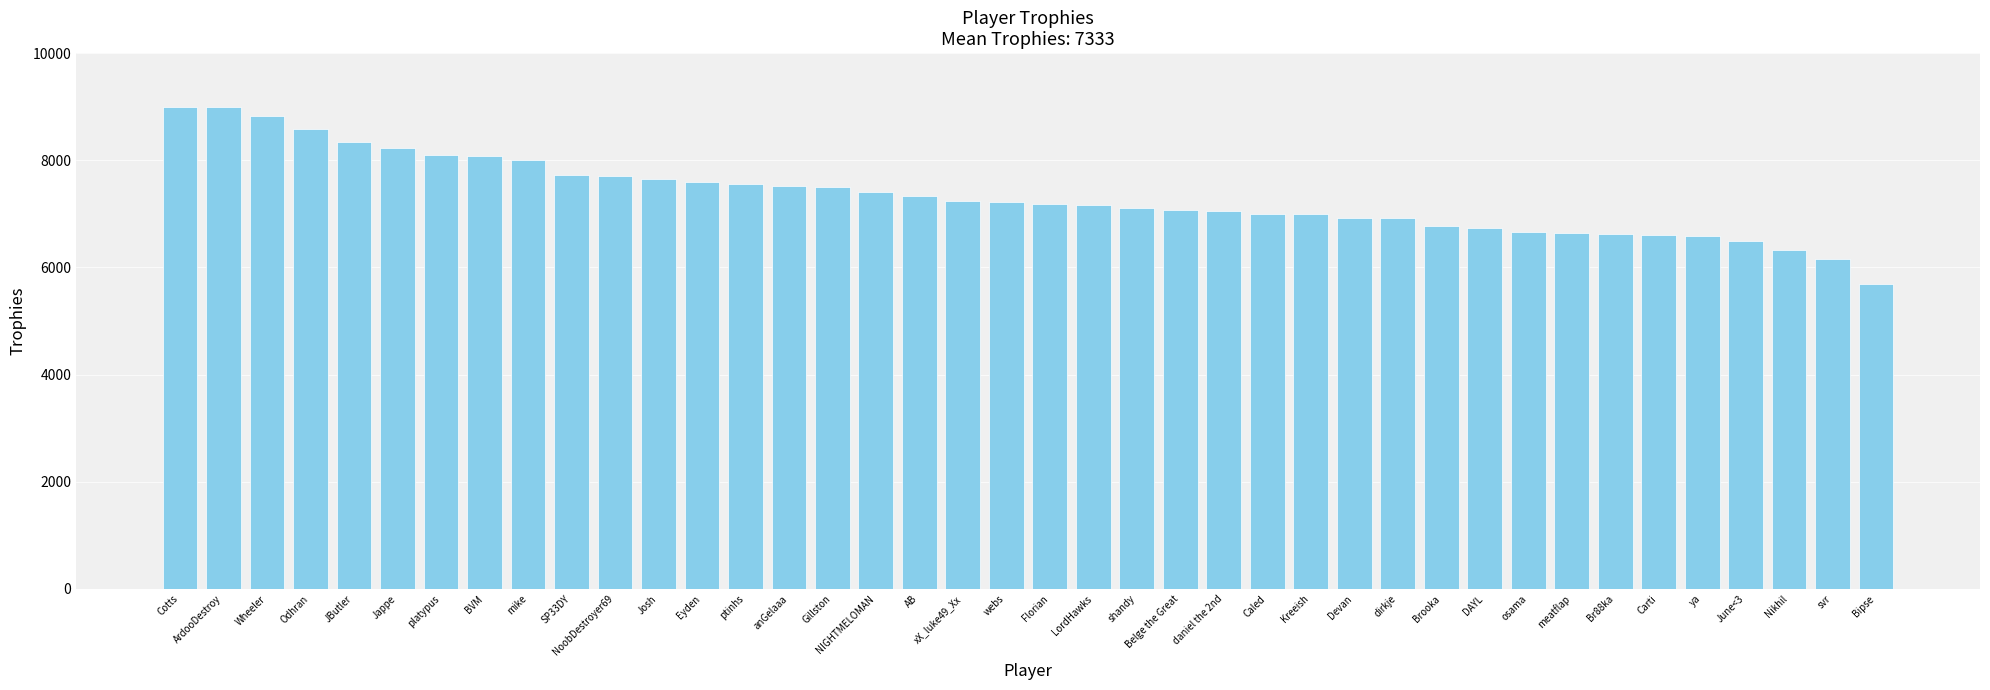

Which label corresponds to the smallest value in the chart?

Bipse